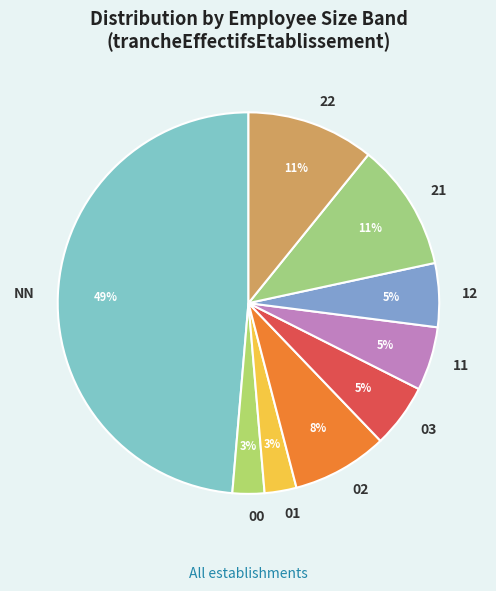

Which slice is the largest?

NN